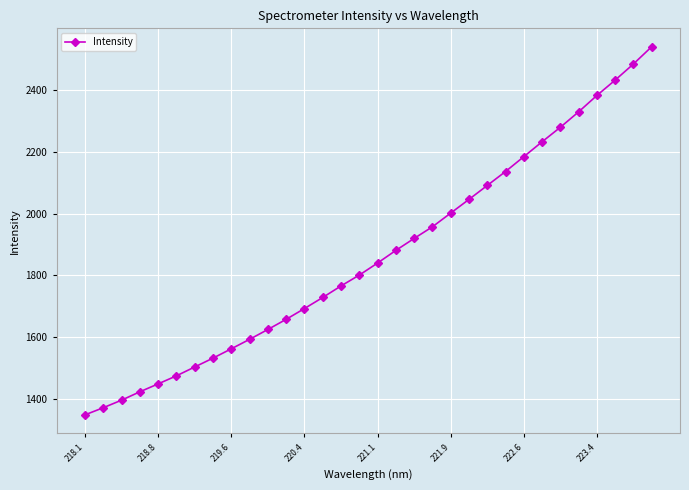

What is the smallest value displayed?

1348.8